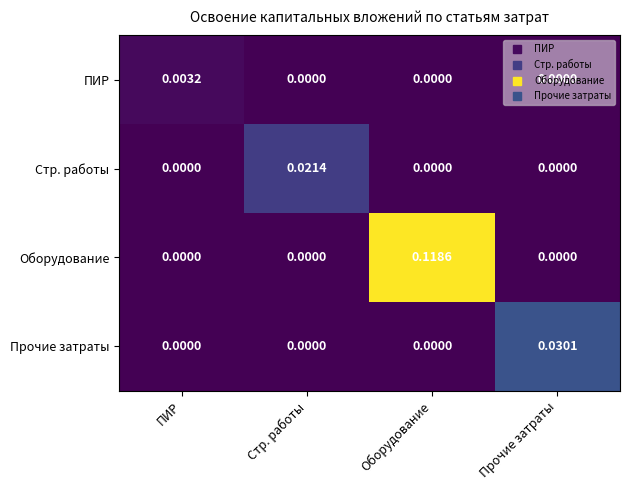

Which series has the largest total across all categories?

Оборудование